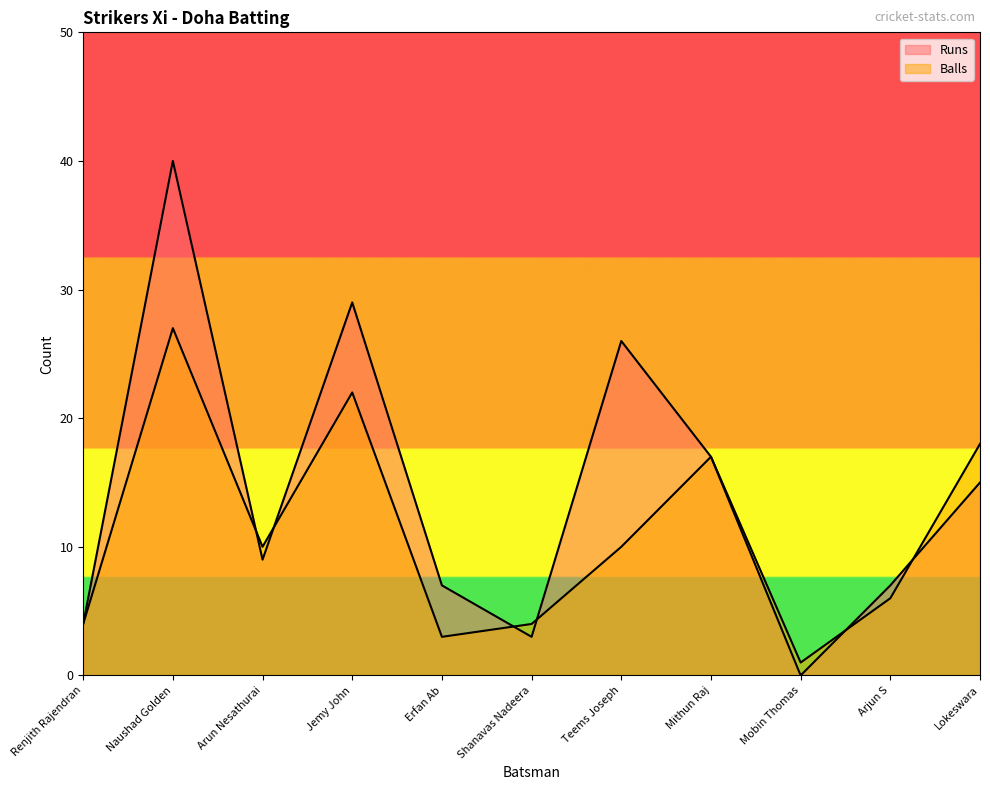

What is the difference between the second highest and second lowest values in the Runs series?

26